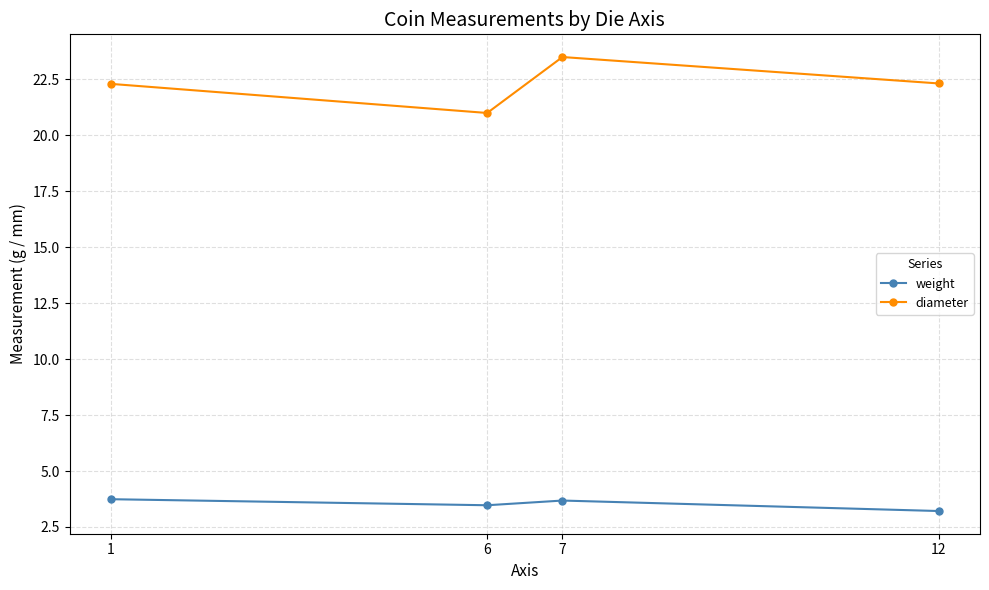

Reading right to left, list all the values displayed in this chart.

weight: 3.2	3.7	3.5	3.7
diameter: 22.3	23.5	21.0	22.3